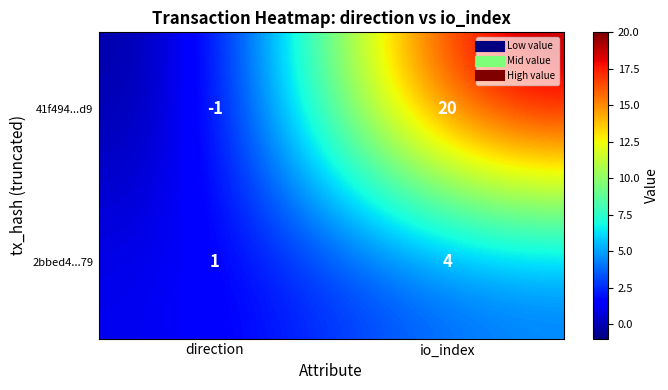

List the series in order of their peak value, highest first.

41f494...d9, 2bbed4...79